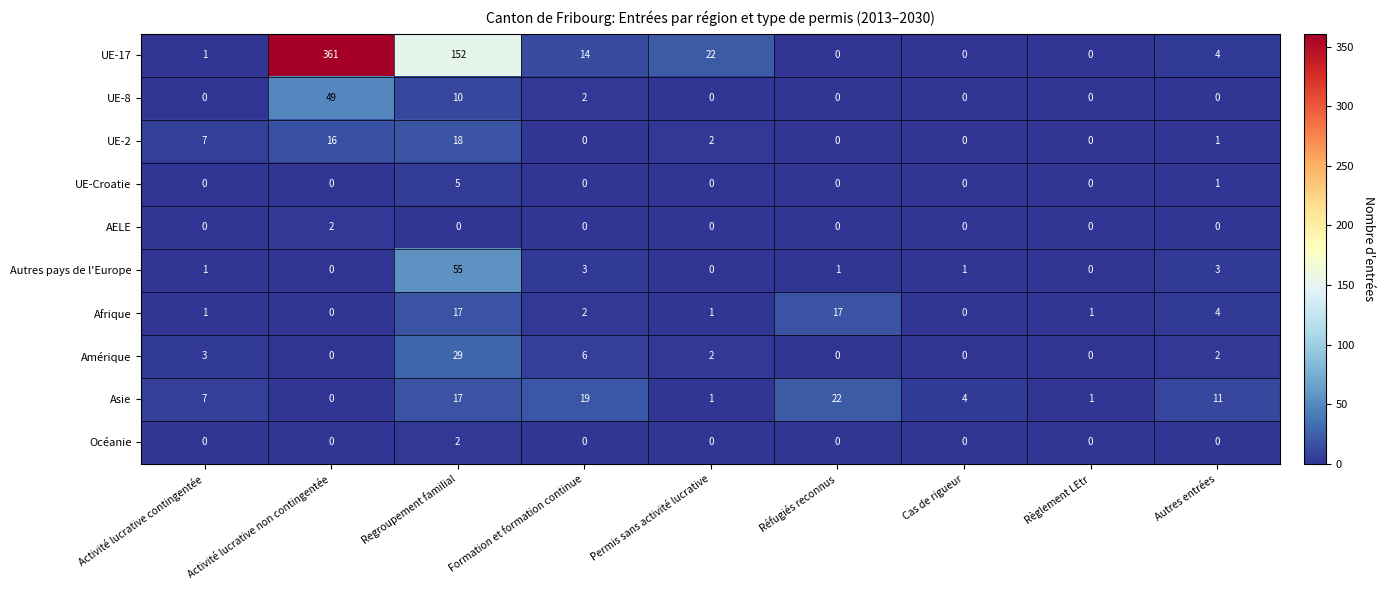

Which series changed the most between Regroupement familial and Permis sans activité lucrative?

UE-17